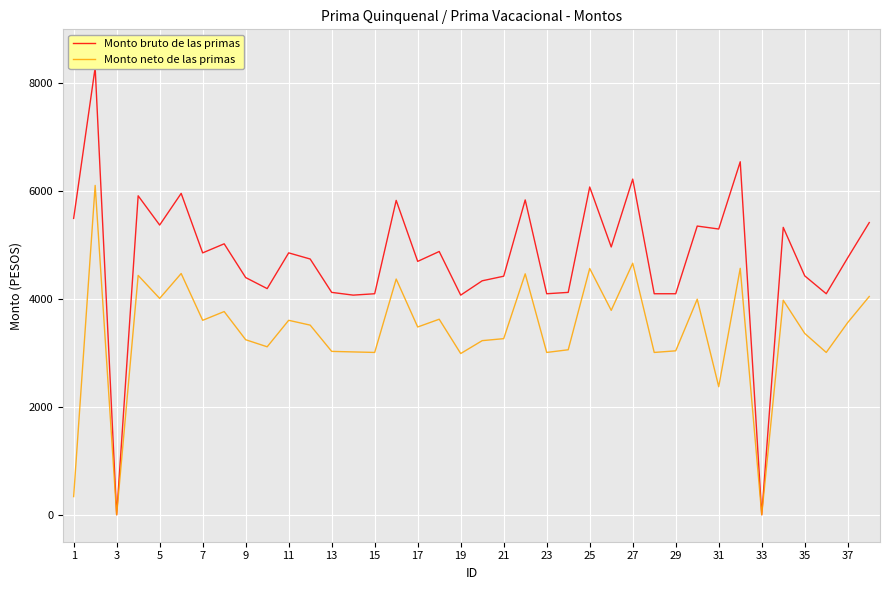

The value of Monto neto de las primas at 27 is 1414.1. True or false?

False